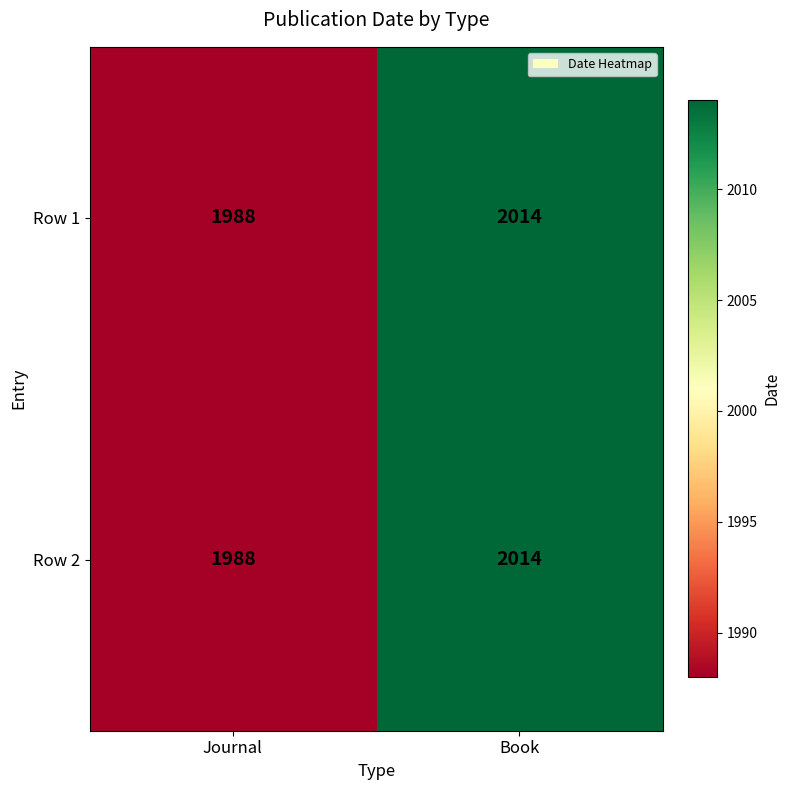

Reading left to right, transcribe all the data shown in this chart.

Row 1: 1988	2014
Row 2: 1988	2014